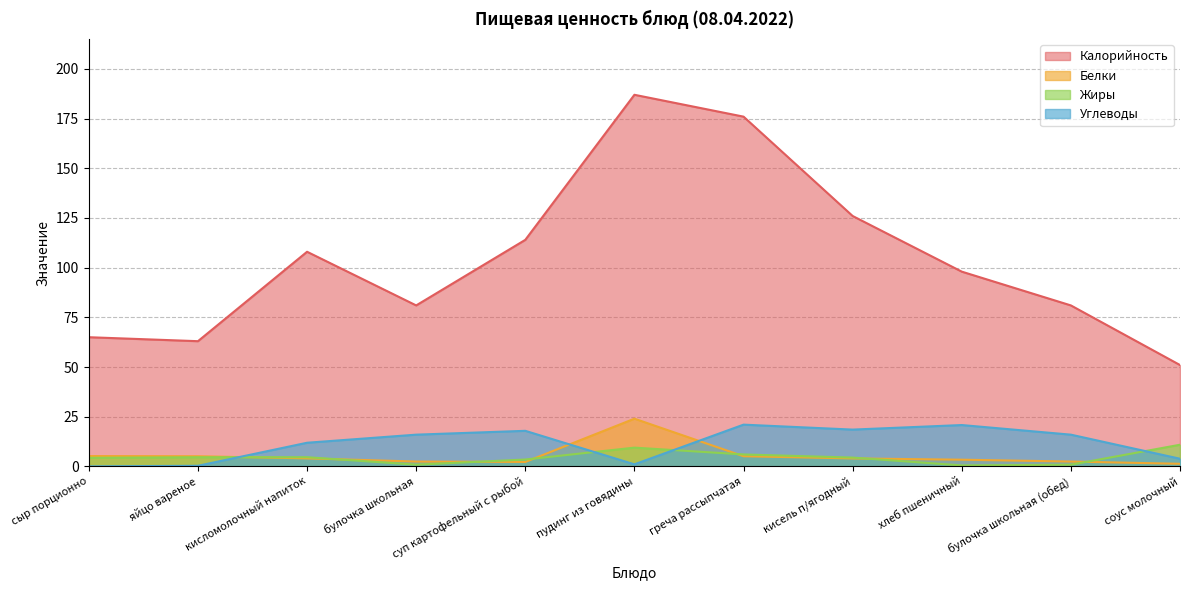

How many lines are shown in the chart?

4